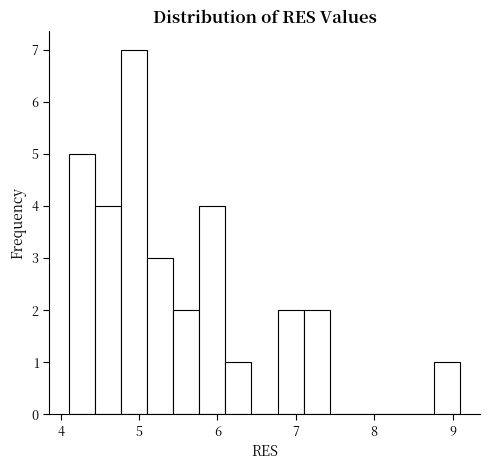

Around what value on the x-axis is the tallest bar? Give the approximate position of its centre, as read against the axis.

4.9